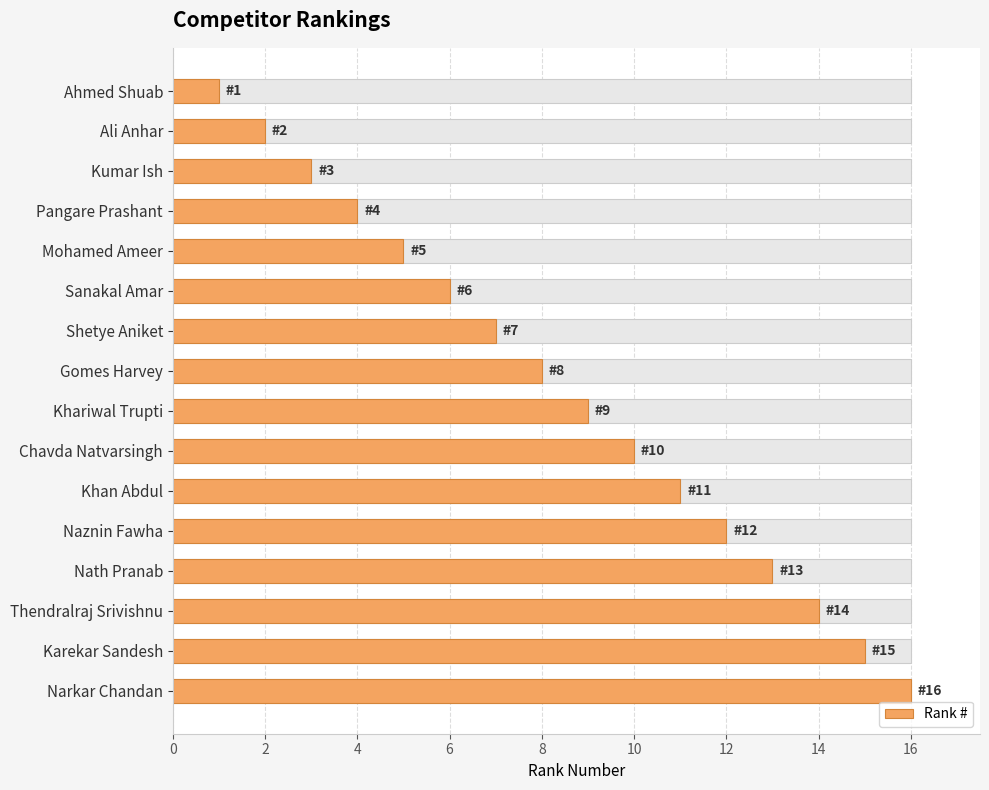

What is the value of the 12th bar from the left?

12